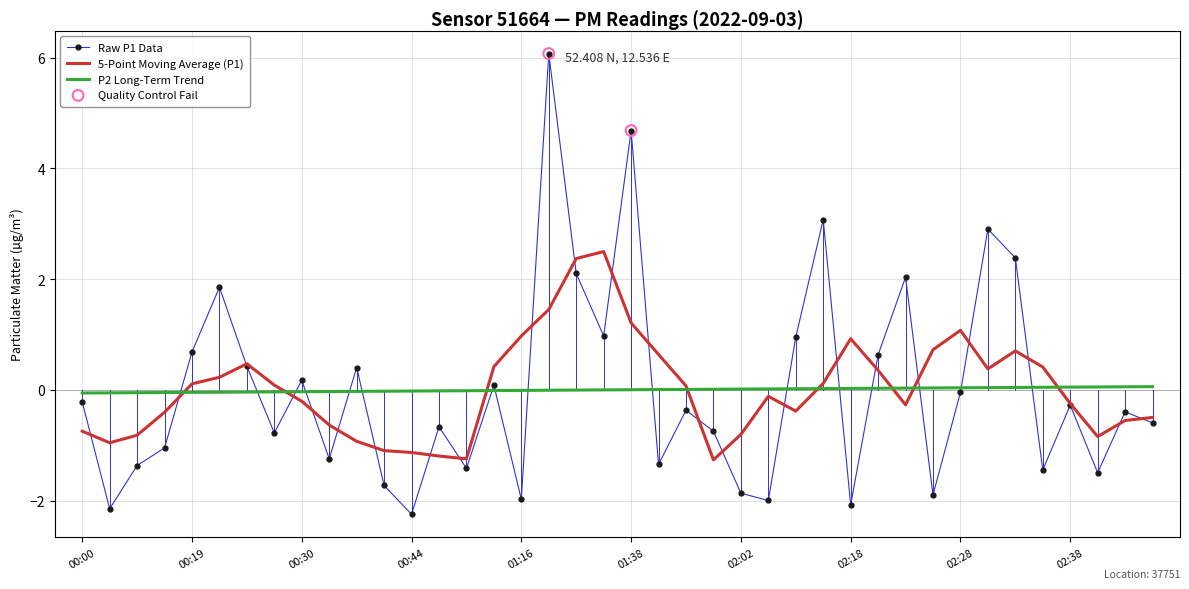

Which series has the largest range (max minus min)?

Raw P1 Data